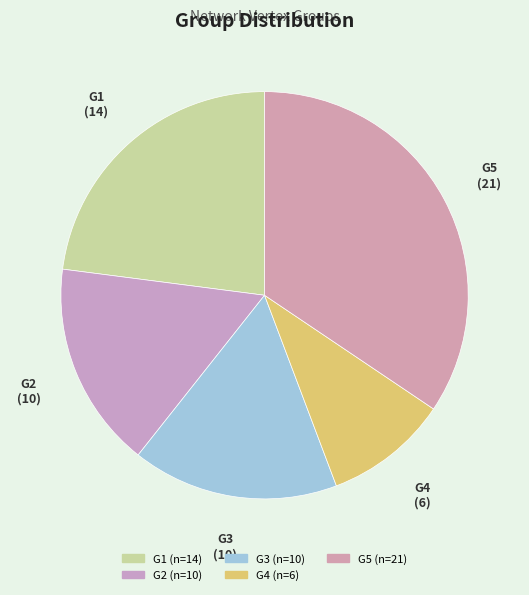

How many segments does this pie chart have?

5